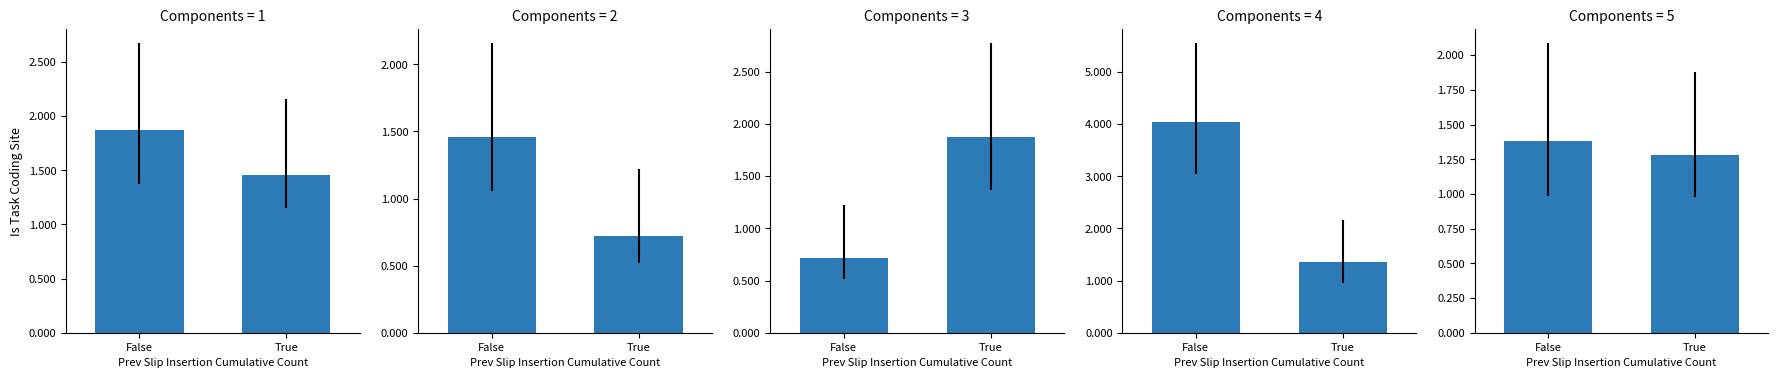

What position from the left is False?

1